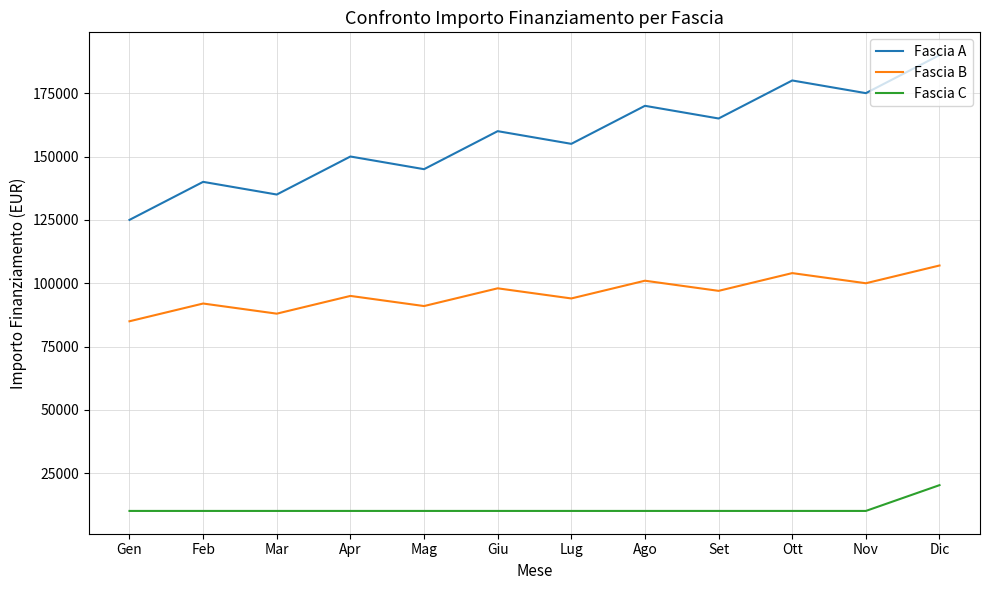

True or false: Fascia B and Fascia C cross at least once.

False